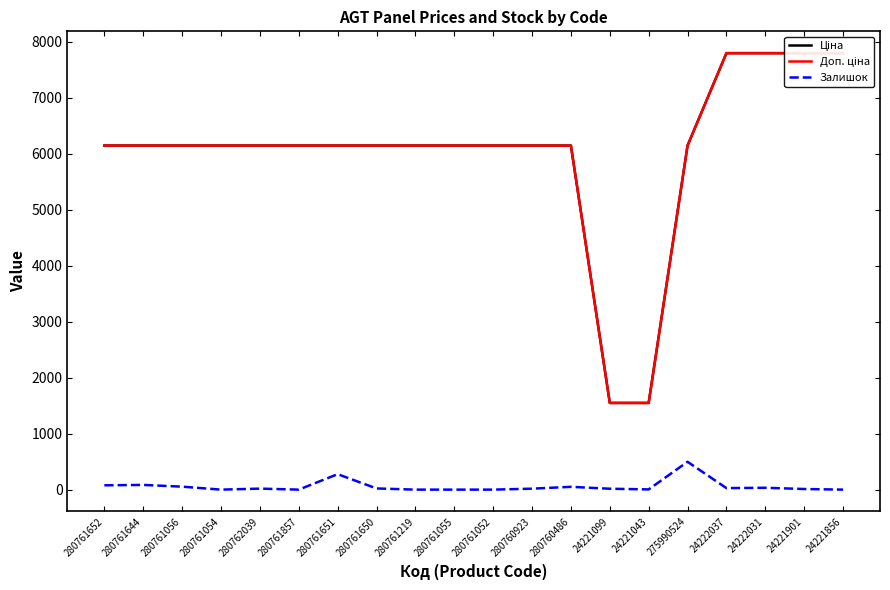

At which category is the sum across all series the highest?

24222031